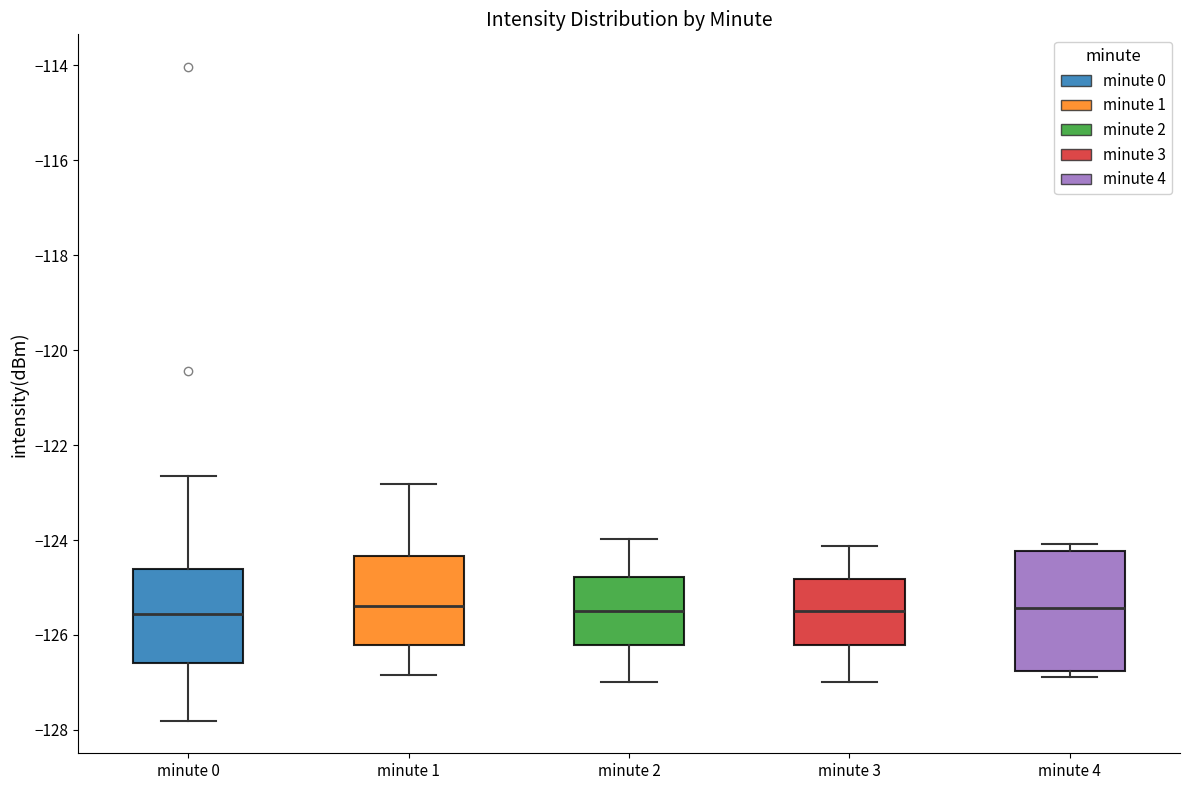

Reading left to right, read every box against the y-axis: the position of its median line, the range the box covers, and the ends of its whiskers. The values are not printed on the chart, so give them approximately, as read against the axis.

minute 0: median -125.6, box -126.6 to -124.6, whiskers -127.8 to -122.6
minute 1: median -125.4, box -126.2 to -124.4, whiskers -126.8 to -122.8
minute 2: median -125.4, box -126.2 to -124.8, whiskers -127.0 to -124.0
minute 3: median -125.4, box -126.2 to -124.8, whiskers -127.0 to -124.2
minute 4: median -125.4, box -126.8 to -124.2, whiskers -126.8 (just below the box's lower edge) to -124.0